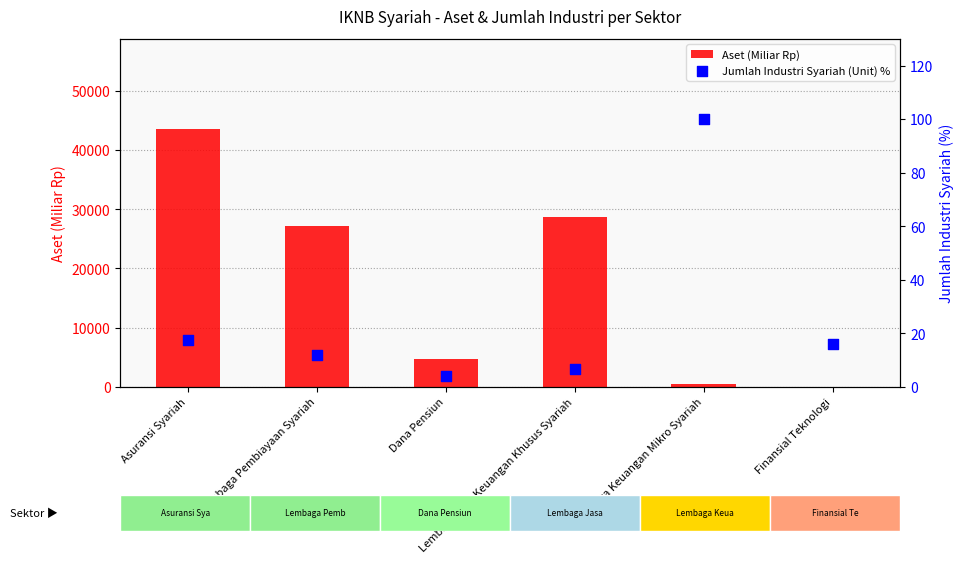

Is the value of Jumlah Industri Syariah (Unit) % at Lembaga Keuangan Mikro Syariah greater than the value of Aset (Miliar Rp) at Asuransi Syariah?

No